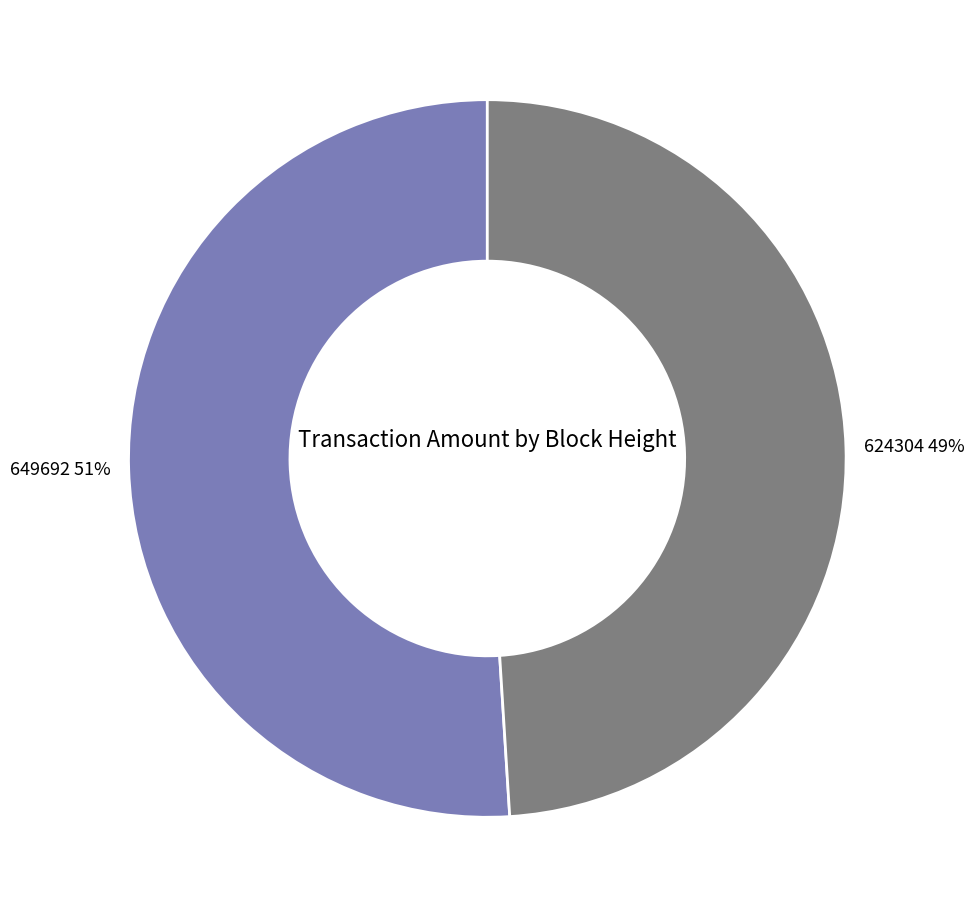

How many slices are in this pie chart?

2